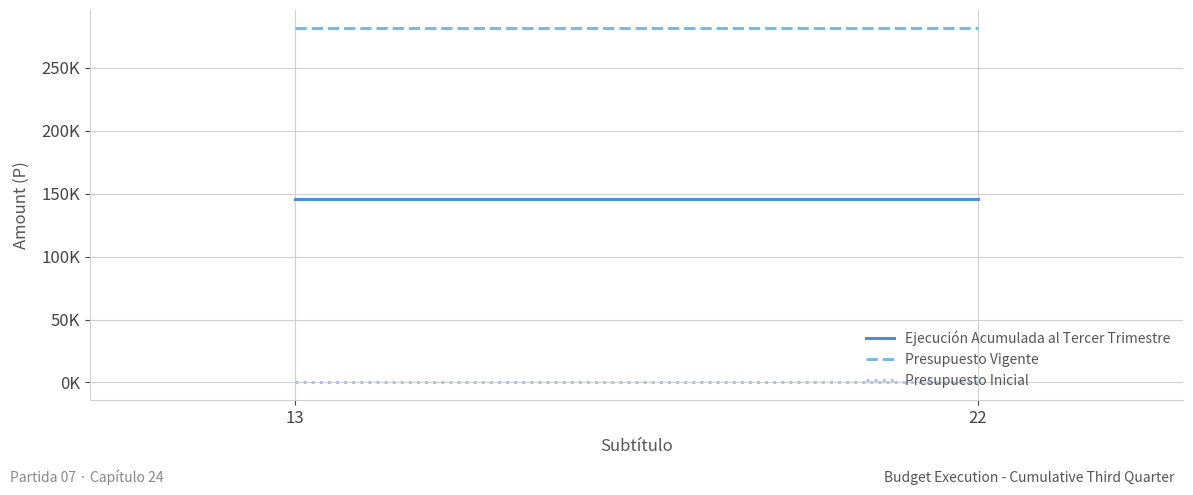

Count the number of categories in the chart.

2